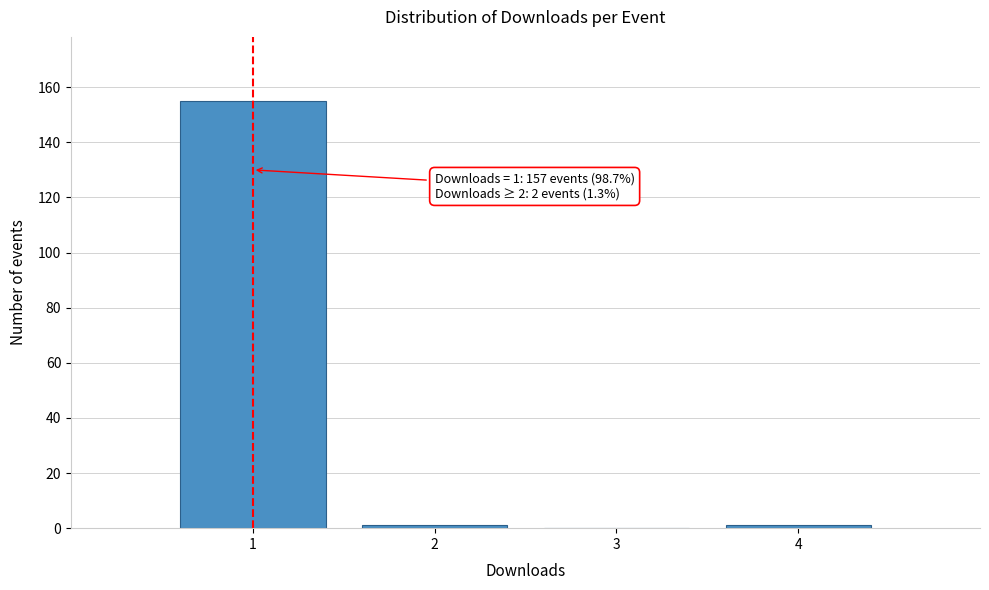

Reading right to left, what are all the values shown in this chart?

4=1	3=0	2=1	1=155